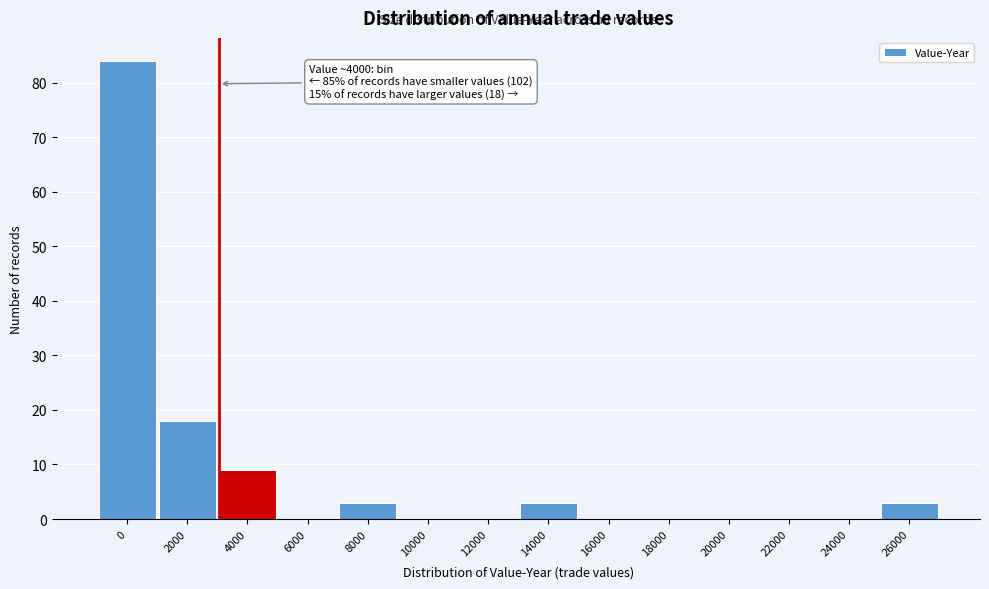

Reading right to left, extract all data points from this chart.

26000=3	24000=0	22000=0	20000=0	18000=0	16000=0	14000=3	12000=0	10000=0	8000=3	6000=0	4000=9	2000=18	0=84